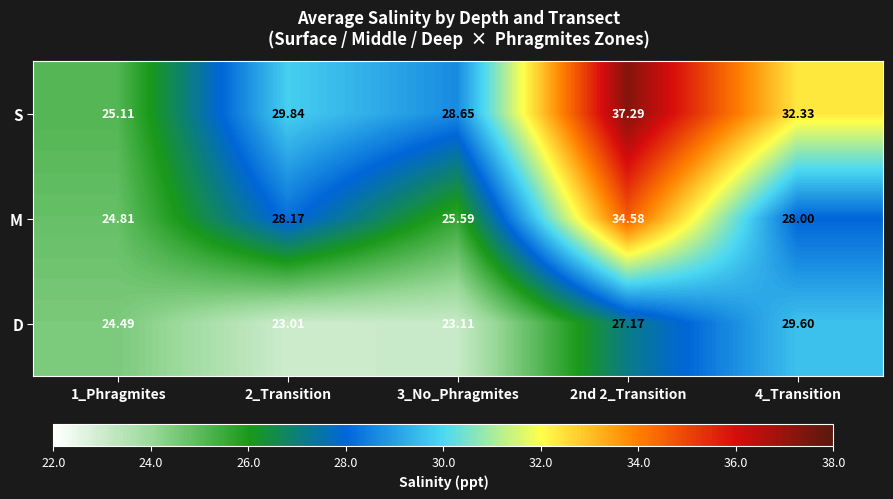

Is the value of S at 1_Phragmites greater than the value of M at 2_Transition?

No